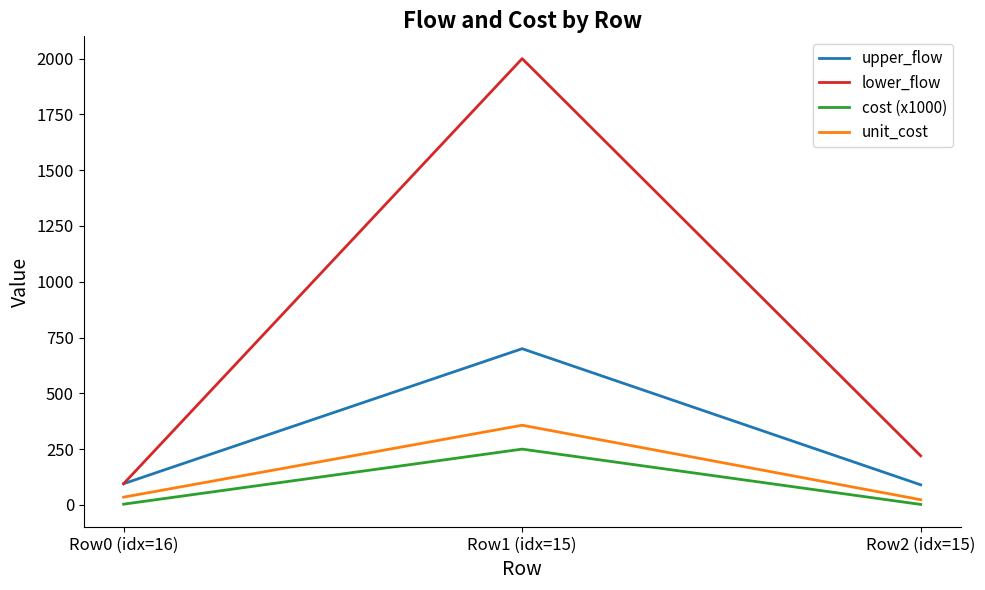

Where is cost (x1000) nearest to the value 126?

Row0 (idx=16)